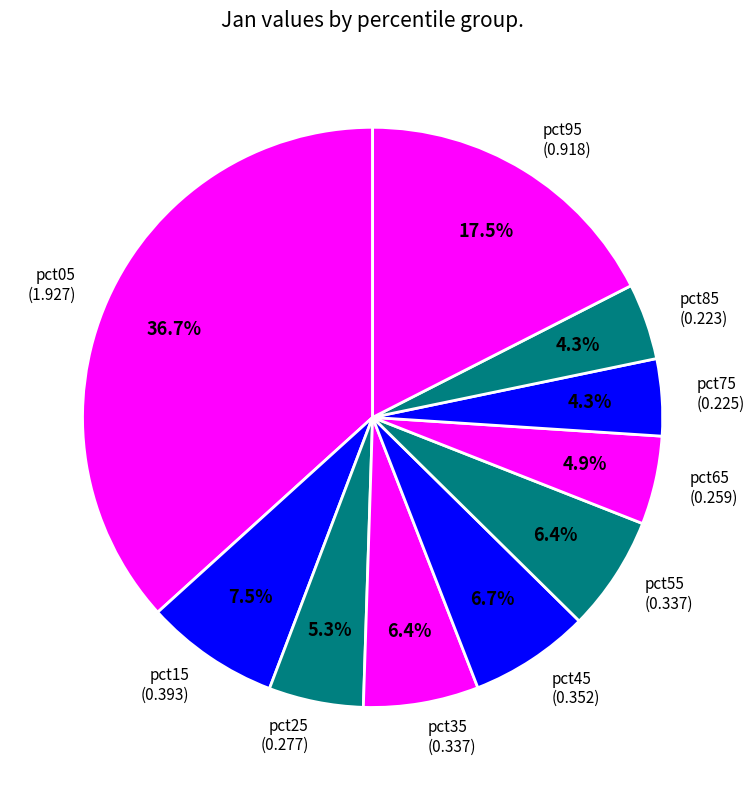

Is pct85 (0.223) the majority of the pie?

No